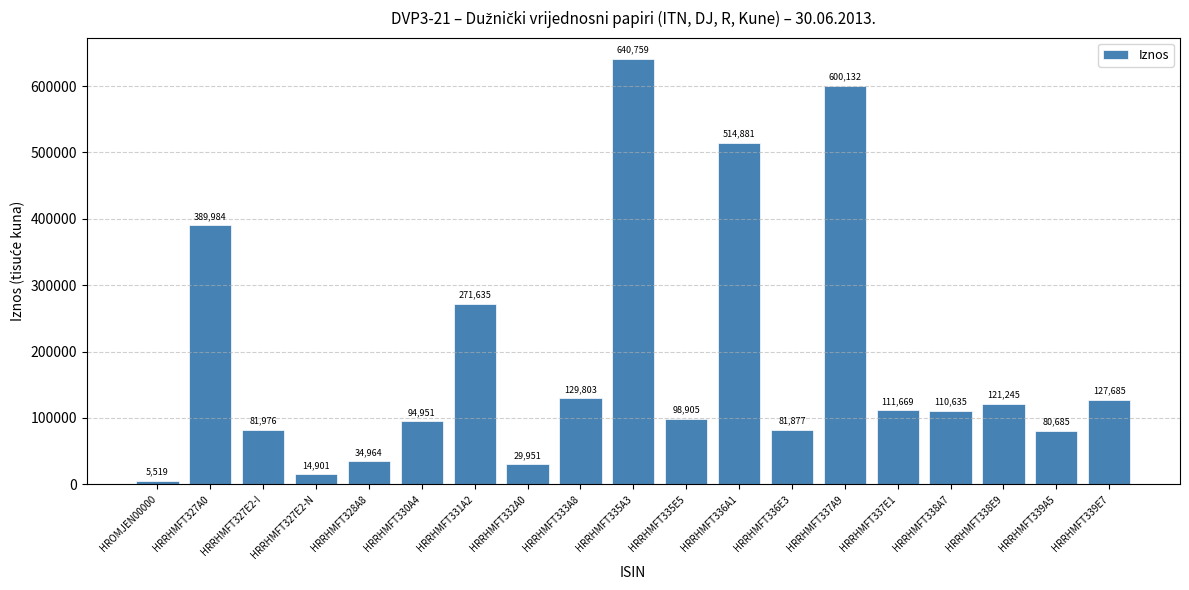

List the labels in order of value, largest first.

HRRHMFT335A3, HRRHMFT337A9, HRRHMFT336A1, HRRHMFT327A0, HRRHMFT331A2, HRRHMFT333A8, HRRHMFT339E7, HRRHMFT338E9, HRRHMFT337E1, HRRHMFT338A7, HRRHMFT335E5, HRRHMFT330A4, HRRHMFT327E2-I, HRRHMFT336E3, HRRHMFT339A5, HRRHMFT328A8, HRRHMFT332A0, HRRHMFT327E2-N, HROMJEN00000